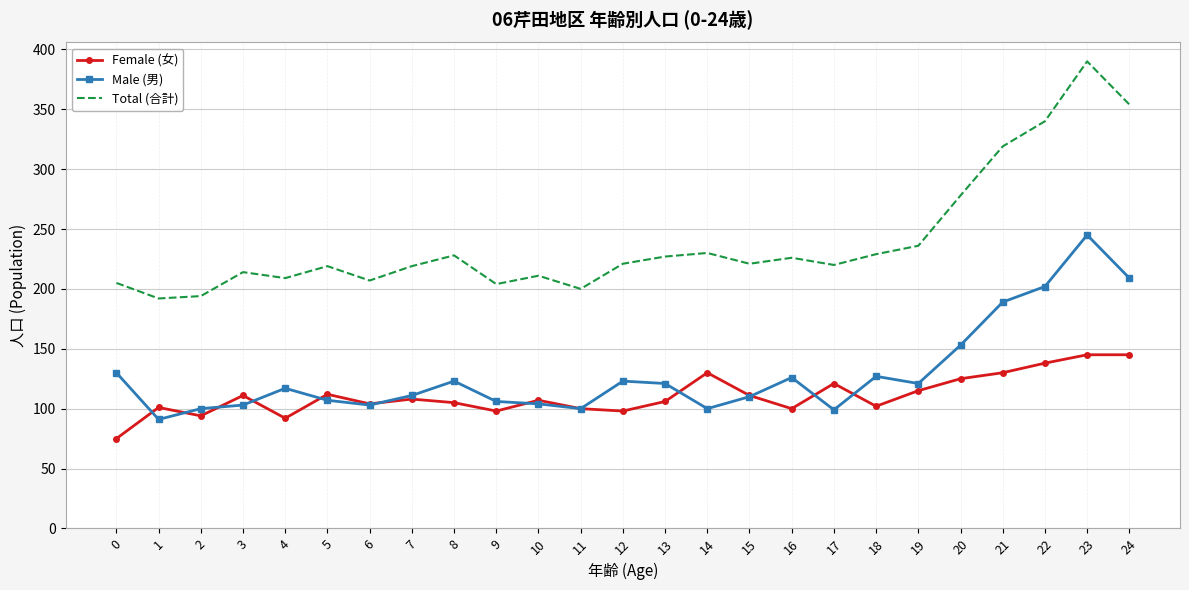

Where is Total (合計) nearest to the value 291?

20